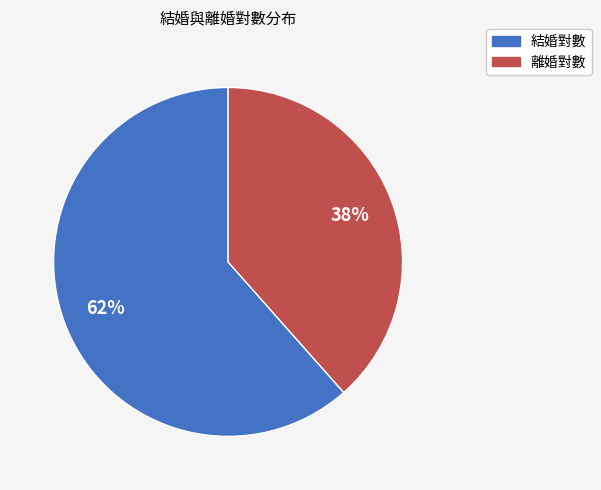

What percentage is the 結婚對數 slice, to the nearest percent?

62%